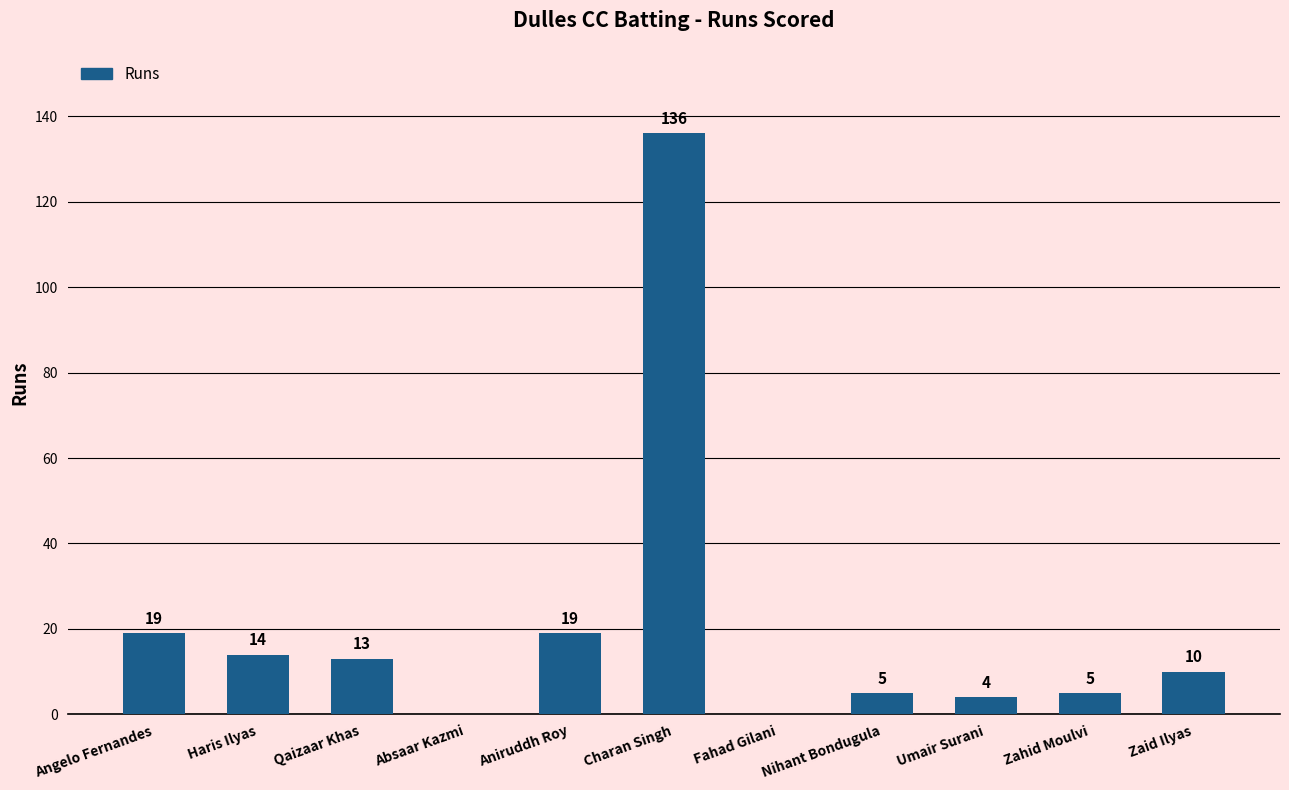

What is the difference between the values at Zaid Ilyas and Haris Ilyas?

4